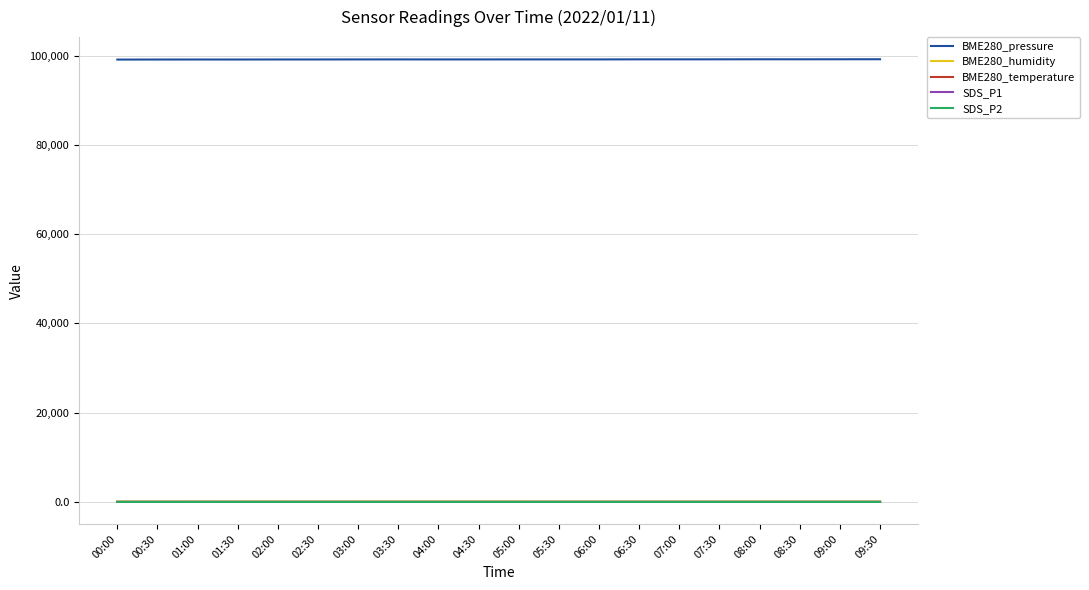

Read the BME280_temperature value at 01:30.

6.8